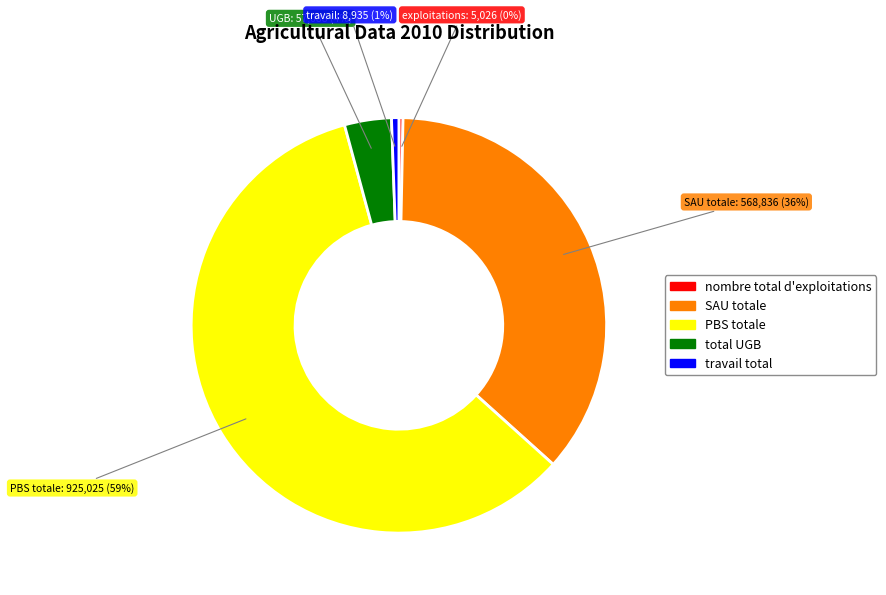

How many segments does this pie chart have?

5